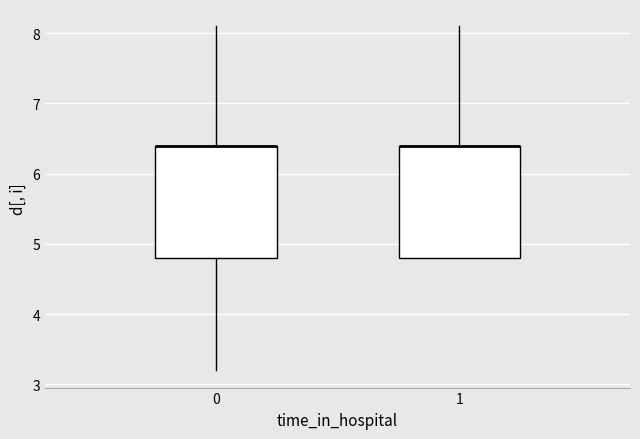

Reading left to right, read every box against the y-axis: the position of its median line, the range the box covers, and the ends of its whiskers. The values are not printed on the chart, so give them approximately, as read against the axis.

0: median 6.4 (drawn on the box's upper edge), box 4.8 to 6.4, whiskers 3.2 to 8.1
1: median 6.4 (drawn on the box's upper edge), box 4.8 to 6.4, whiskers 4.8 to 8.1